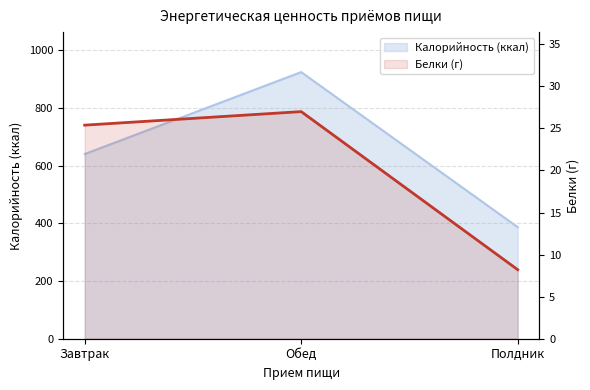

True or false: Калорийность has a value of 163.7 at Полдник.

False